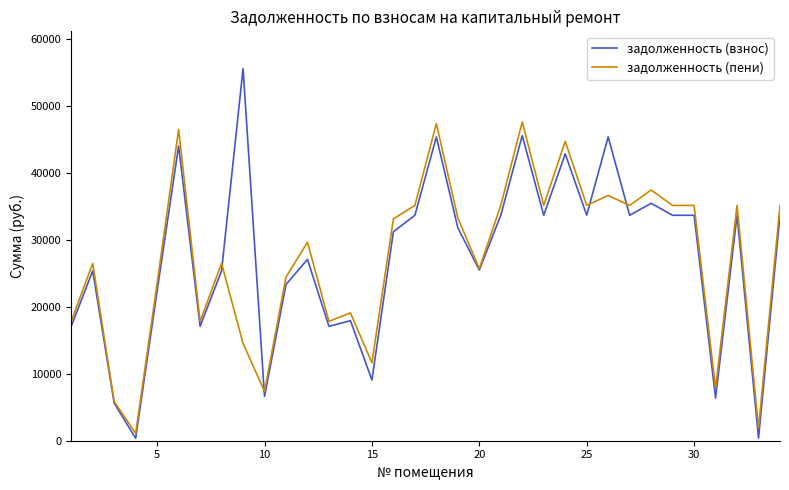

What is the maximum value for задолженность (пени)?

47580.3